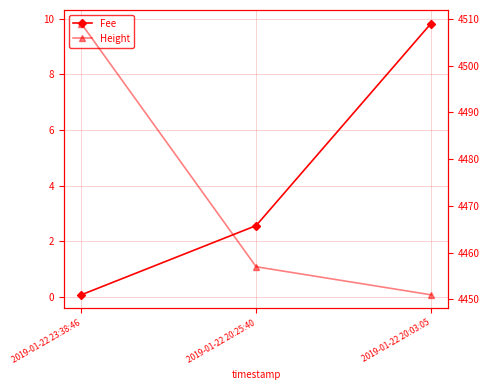

What is the value of the Fee point at the 2nd from the left?

2.6